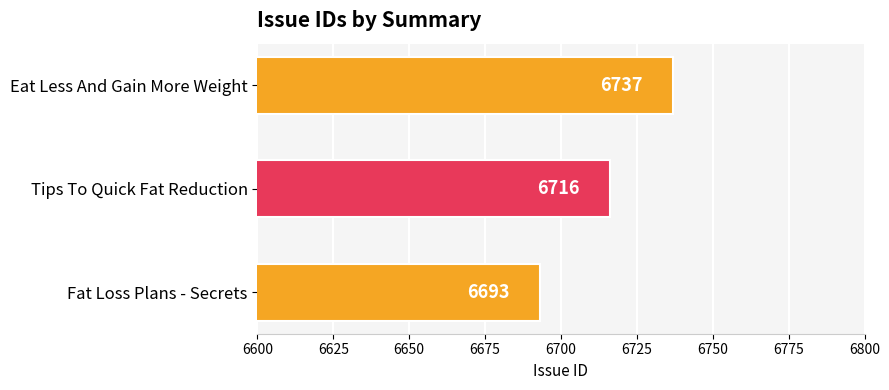

What is the ratio of the value at Eat Less And Gain More Weight to the value at Tips To Quick Fat Reduction?

1.0